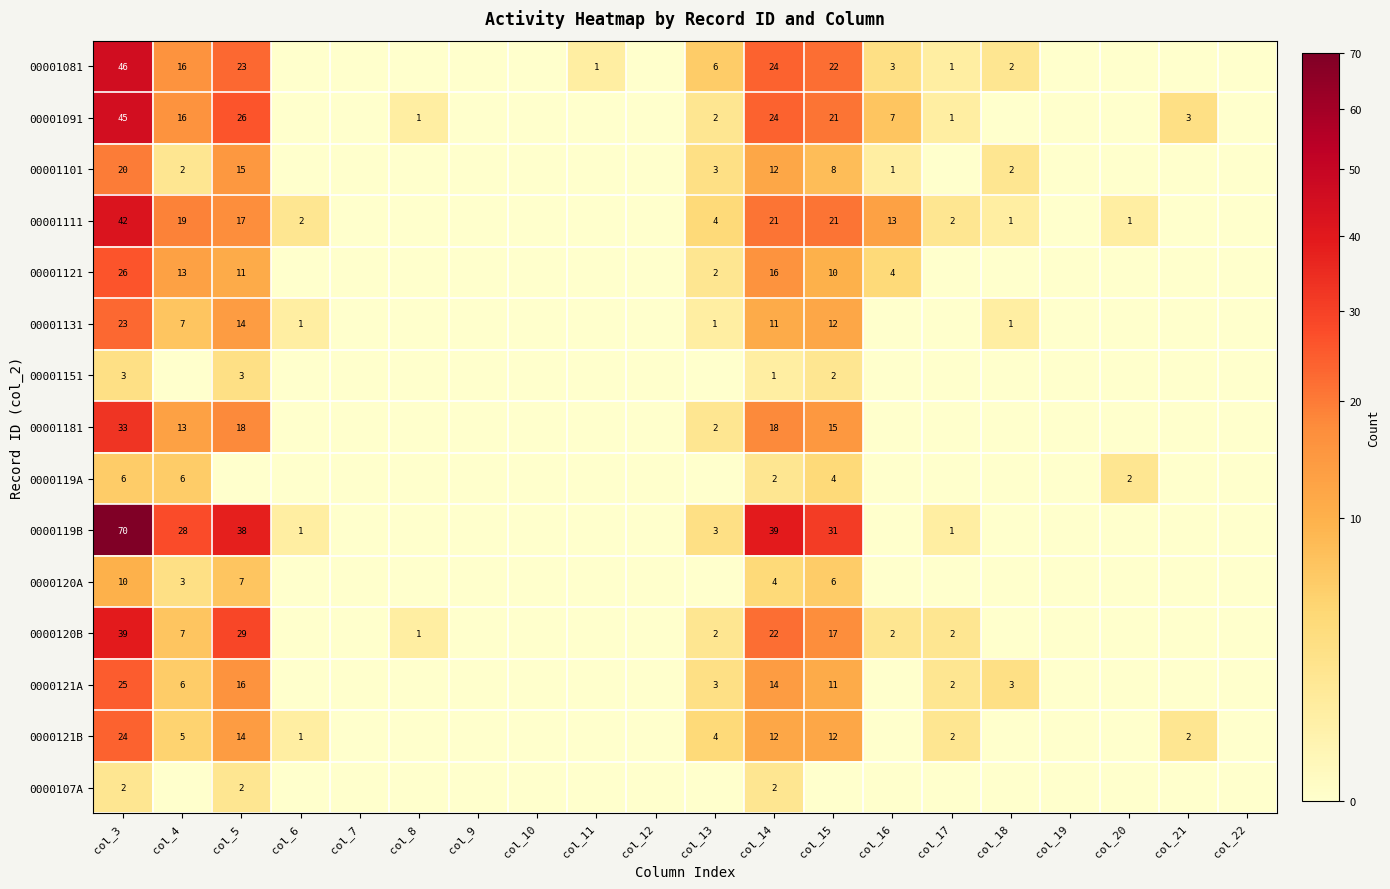

Is the value of 00001111 at col_13 greater than the value of 0000119A at col_14?

Yes